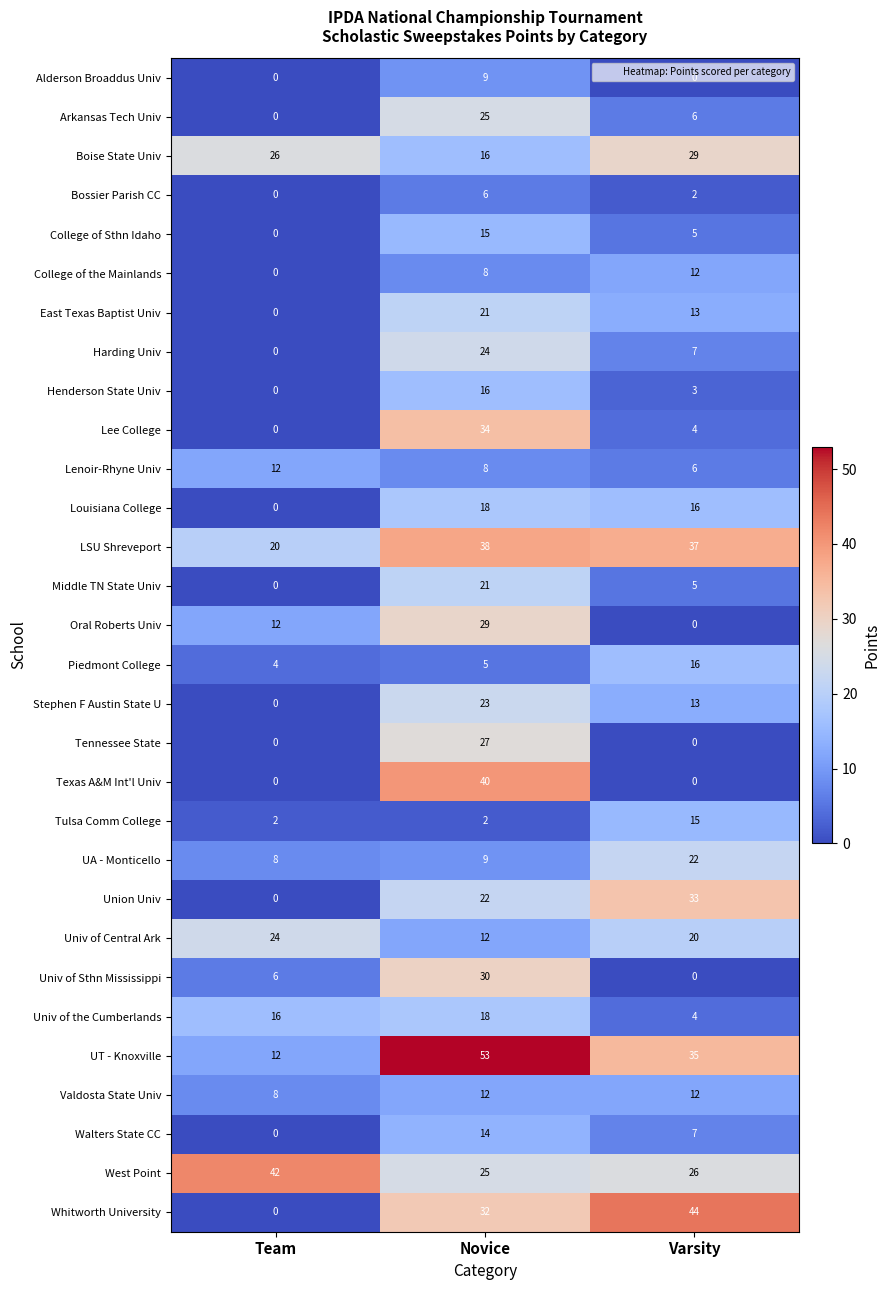

Which series changed the most between Novice and Varsity?

Texas A&M Int'l Univ